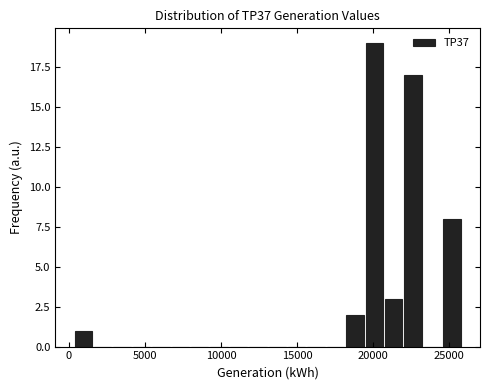

Read against the x-axis, roughly where is the centre of the tallest bar?

20000